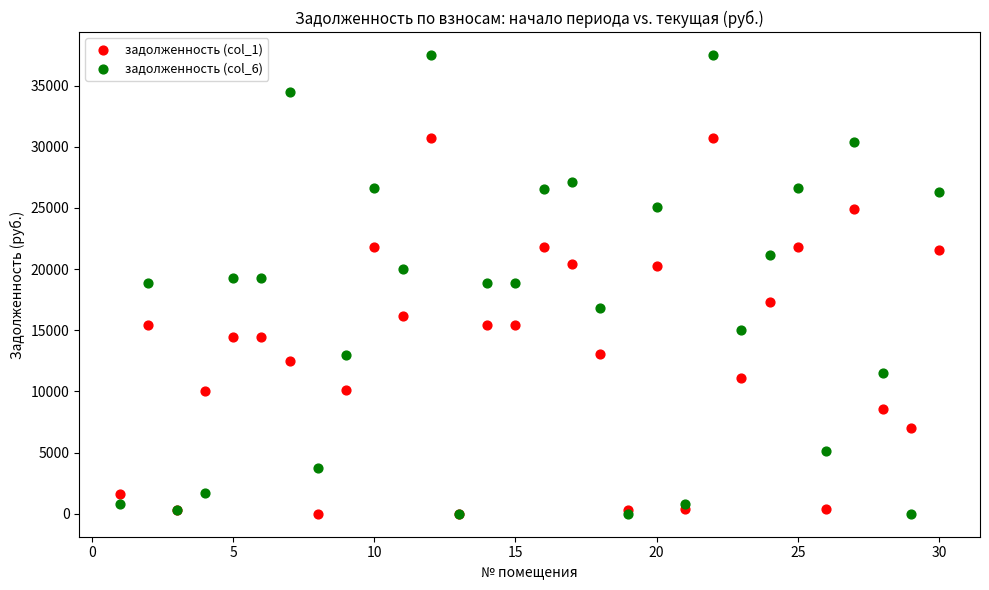

What are all the series names shown in the legend?

задолженность (col_1), задолженность (col_6)